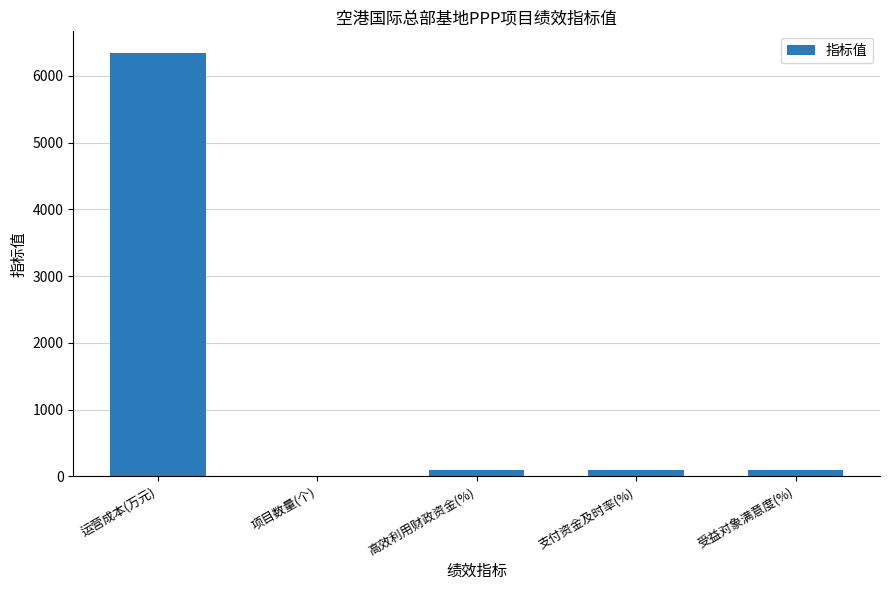

True or false: the data shows 6350 at 运营成本(万元).

True